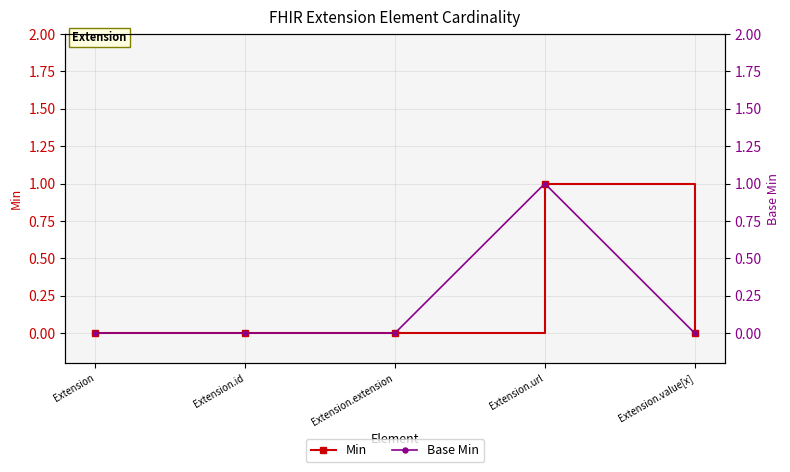

True or false: Base Min and Min cross at least once.

False